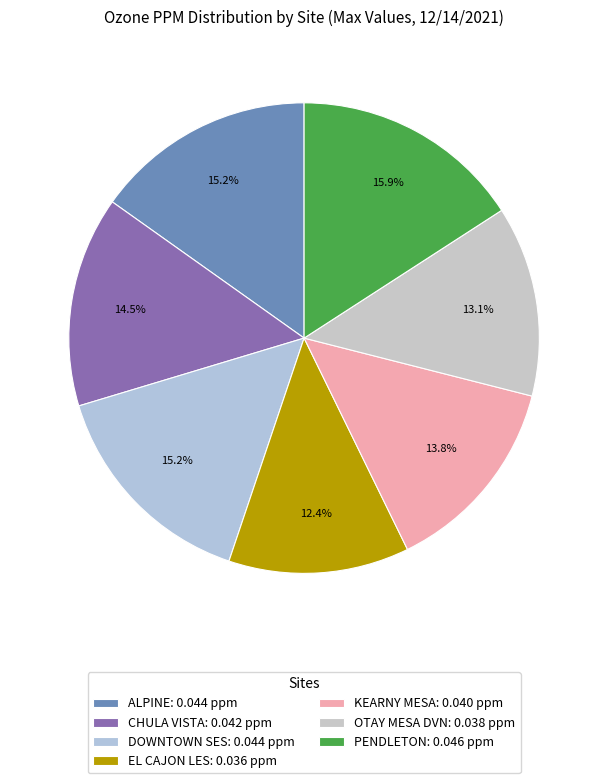

Rank the categories by value from lowest to highest.

EL CAJON LES, OTAY MESA DVN, KEARNY MESA, CHULA VISTA, ALPINE, DOWNTOWN SES, PENDLETON